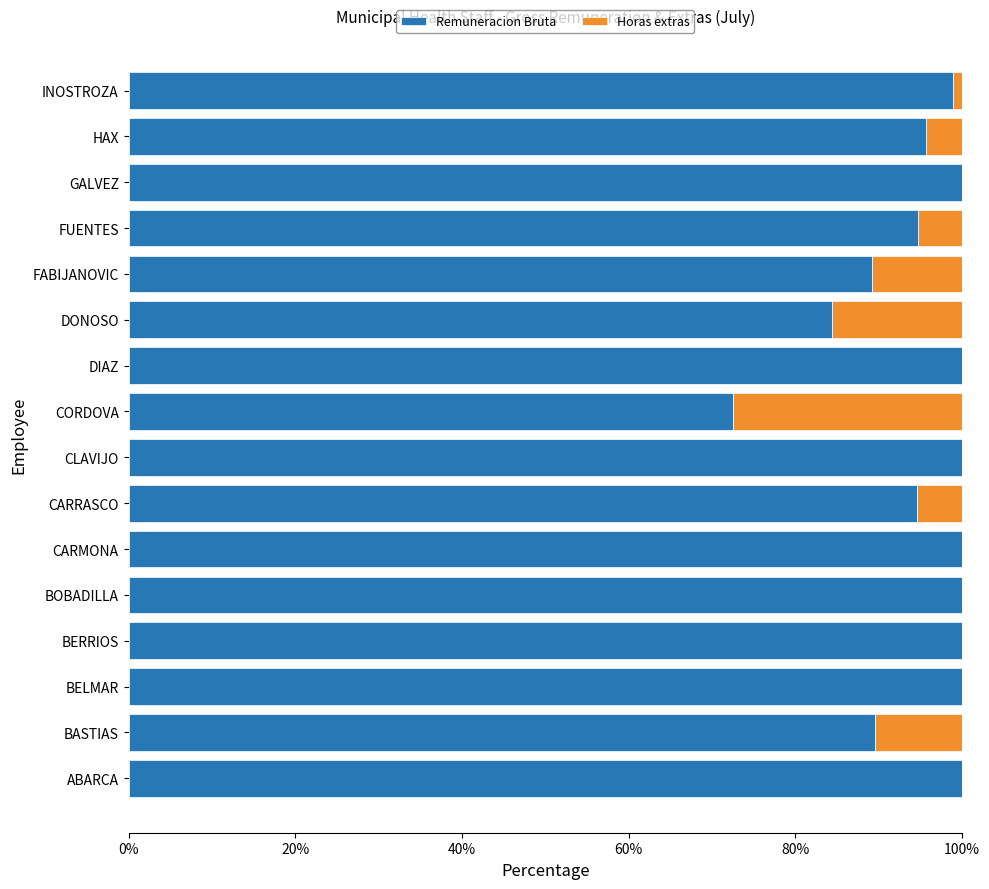

The Remuneracion Bruta series shows 152.1 at FUENTES. True or false?

False